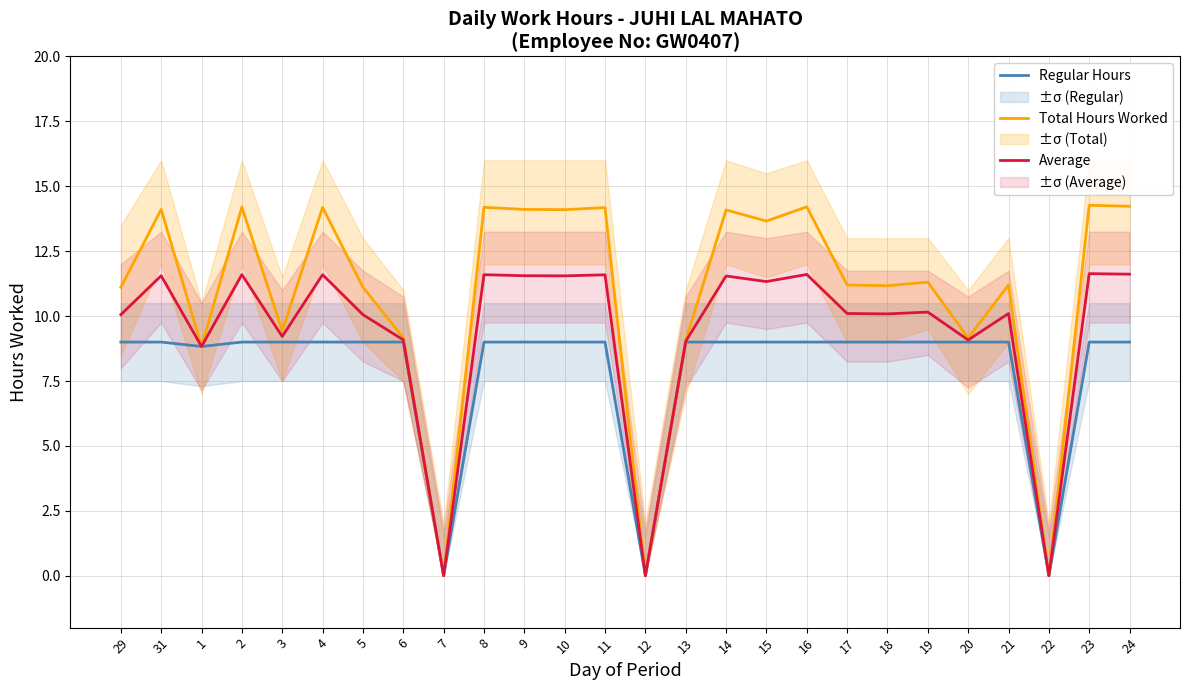

Where is the first local maximum for Average?

31